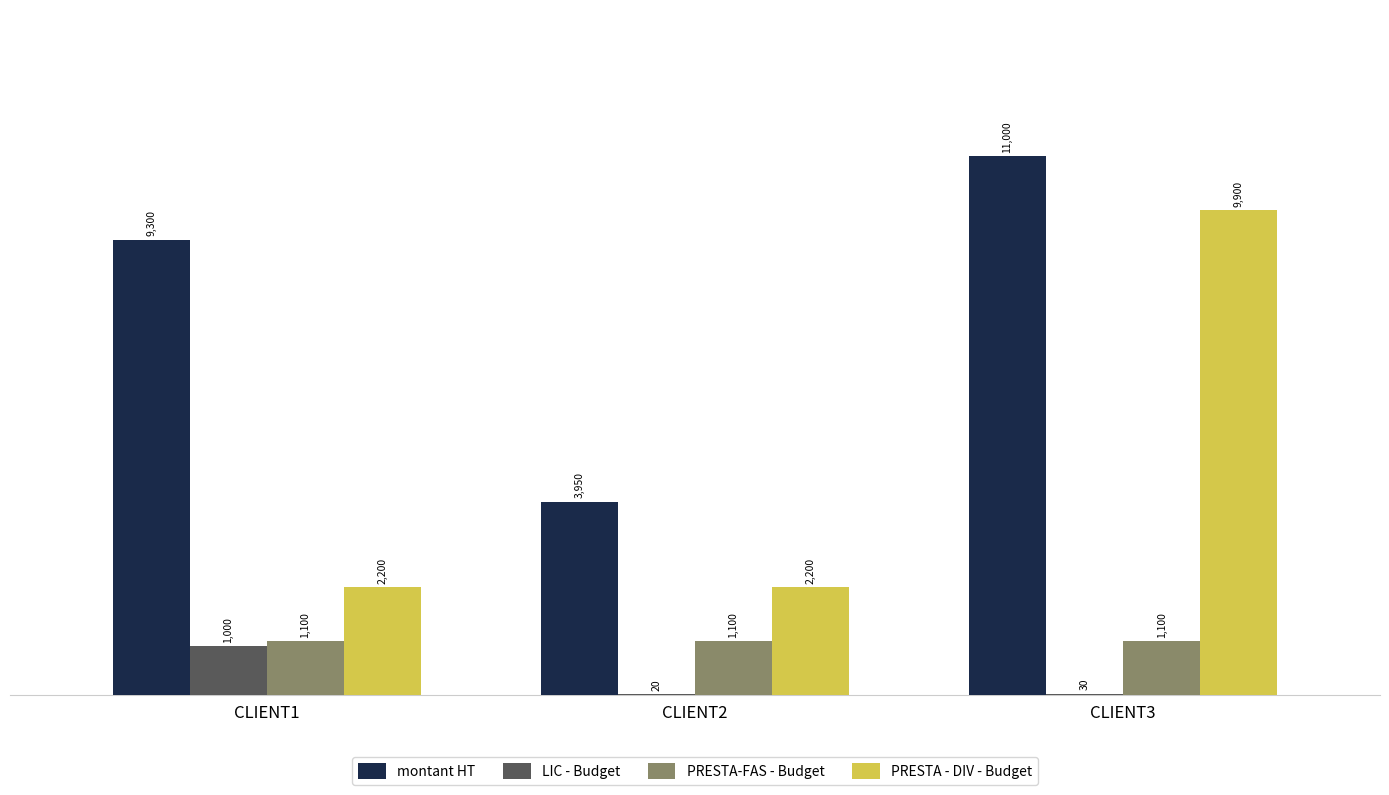

True or false: PRESTA - DIV - Budget has a value of 3547 at CLIENT1.

False